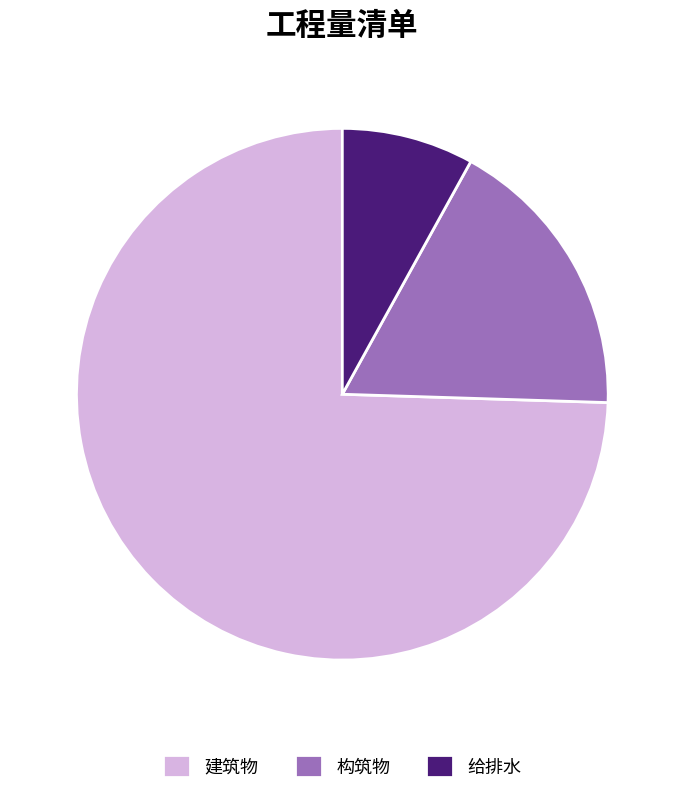

What is the ratio of the value at 给排水 to the value at 构筑物?

0.5